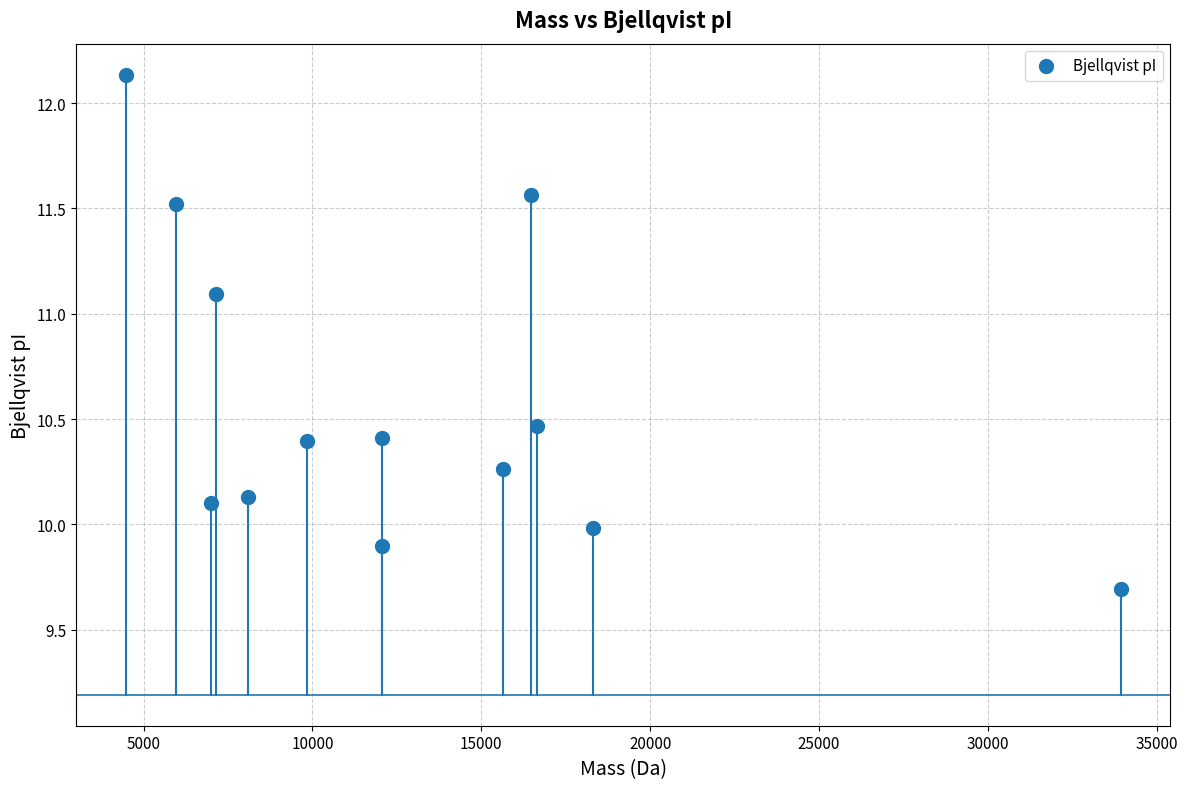

What is the range of X values (max minus min)?

29463.5